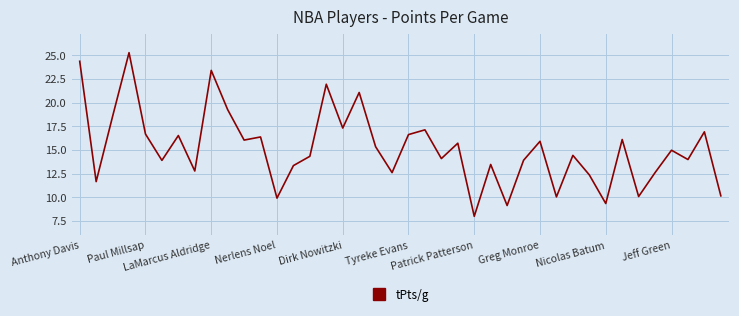

How many lines are shown in the chart?

1